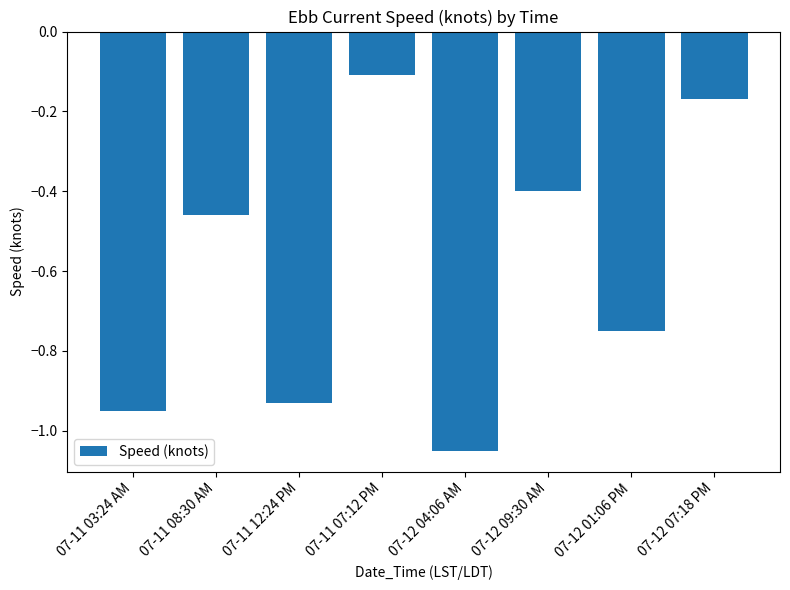

What is the sum of all values?

-4.8